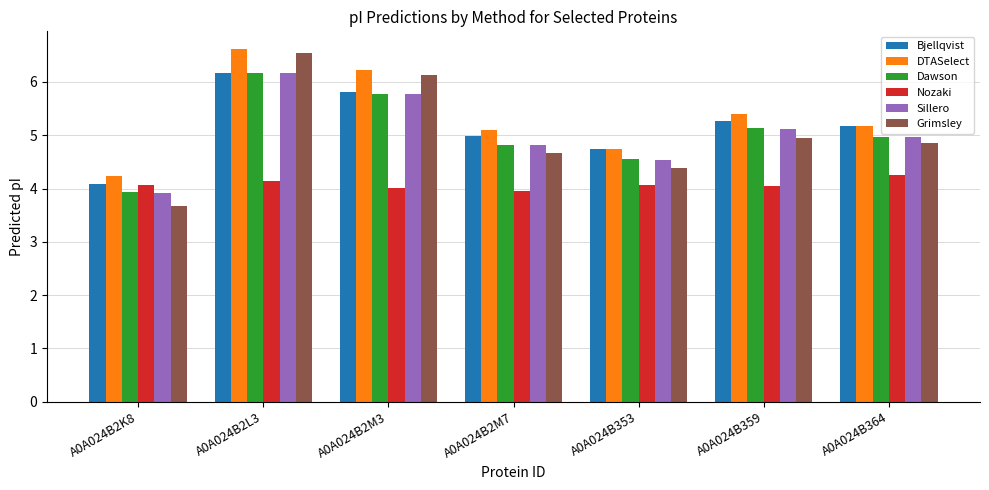

Which series has the widest spread of values?

Grimsley